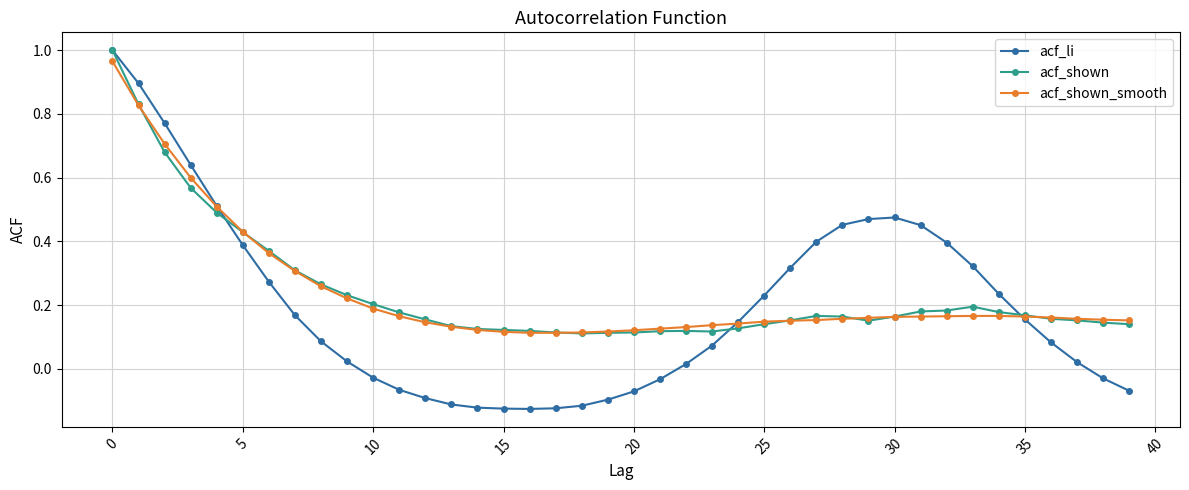

In acf_li, how many points are lower than both neighbors (excluding endpoints)?

1